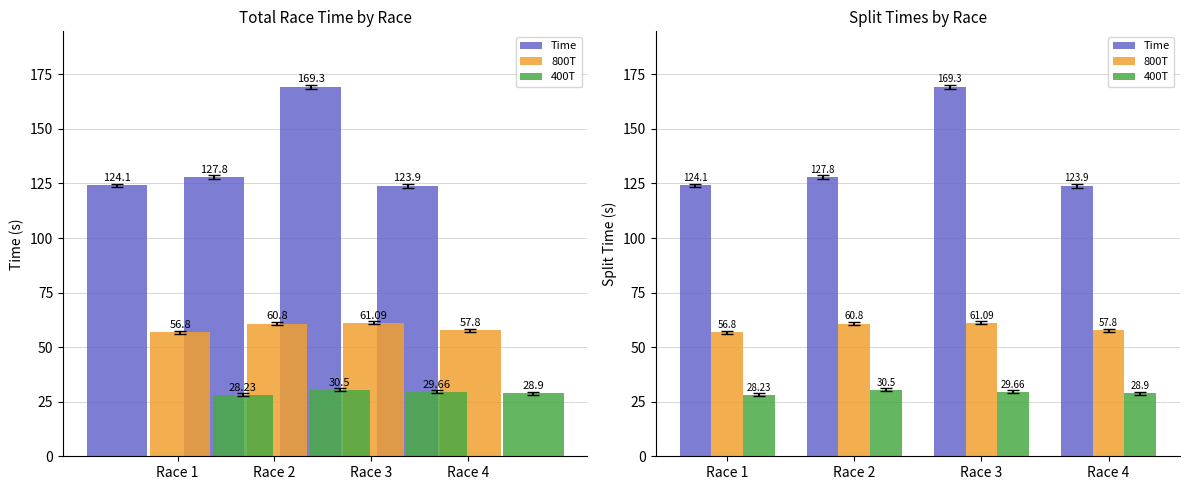

Rank the series at Race 2 from lowest to highest value.

400T, 800T, Time